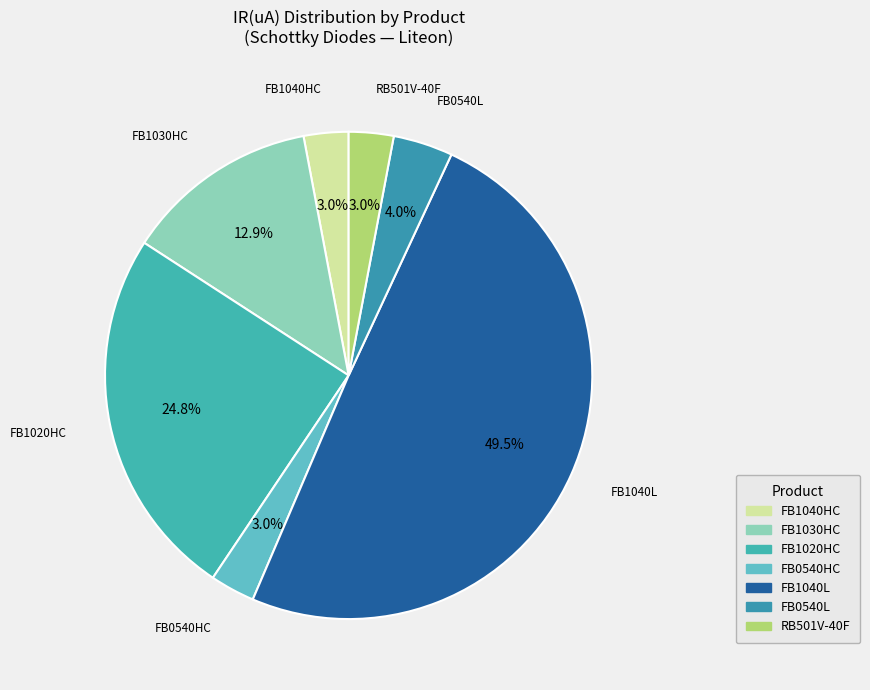

Count the number of slices in the pie.

7